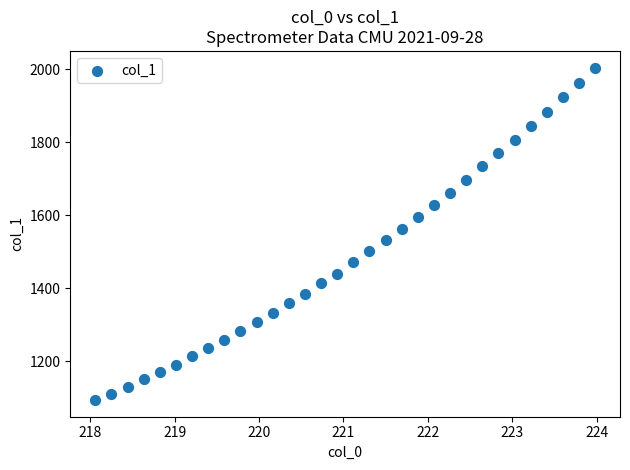

What is the range of Y values (max minus min)?

911.3